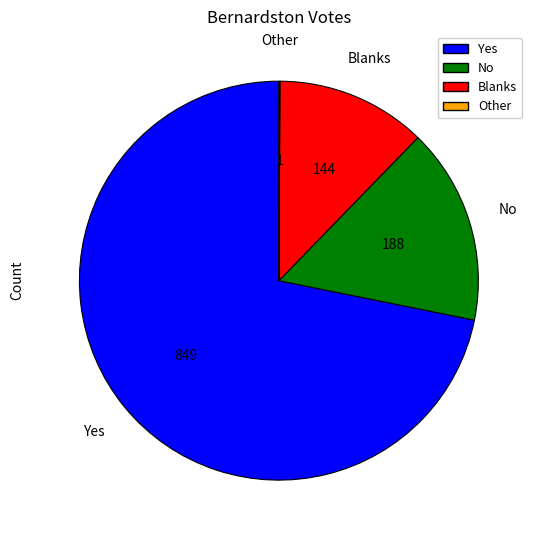

Does No represent more than half of the total?

No